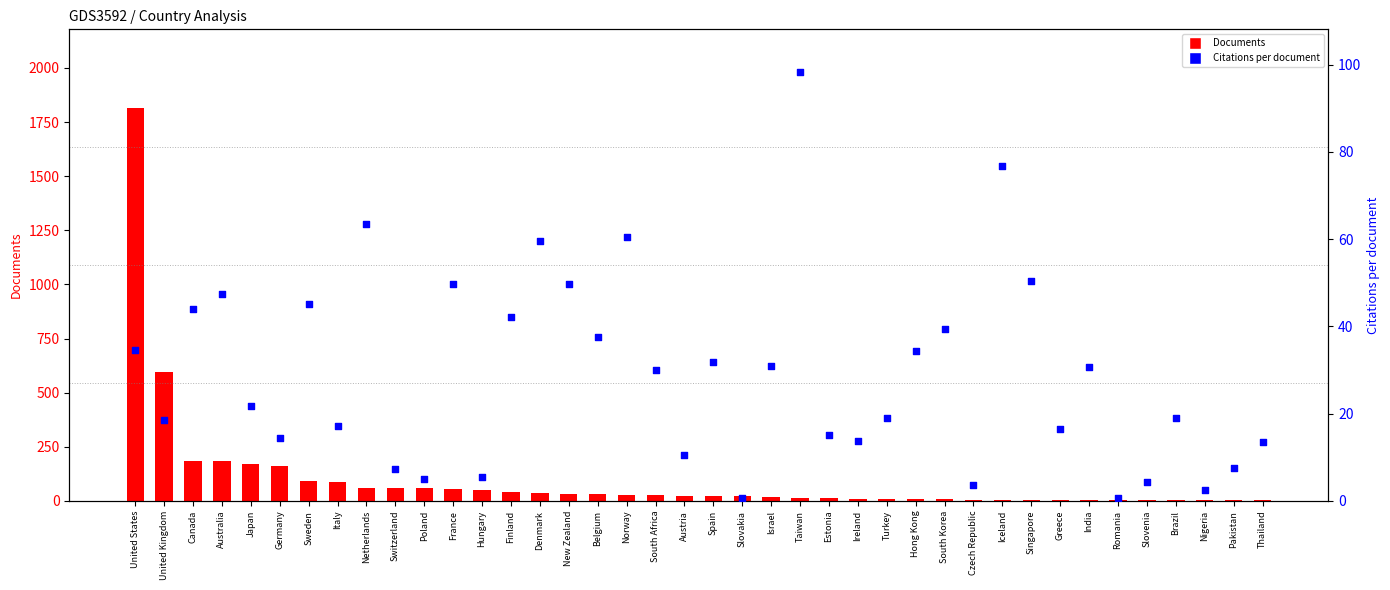

Which series reaches the minimum Y coordinate?

Citations per document